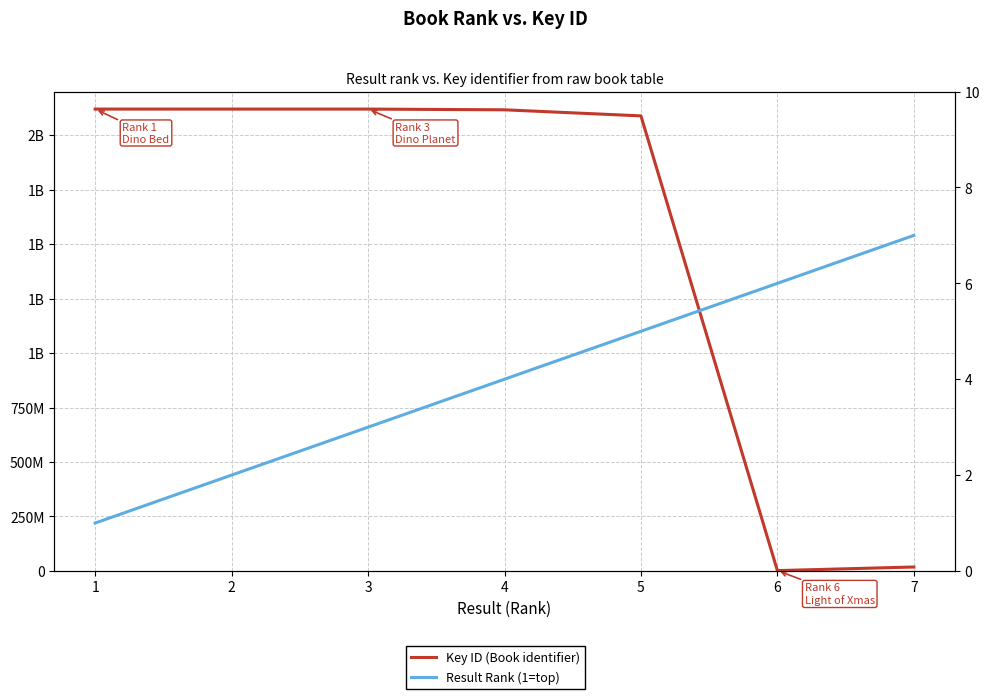

True or false: Key ID (Book) has a value of 3207541766 at 5.

False